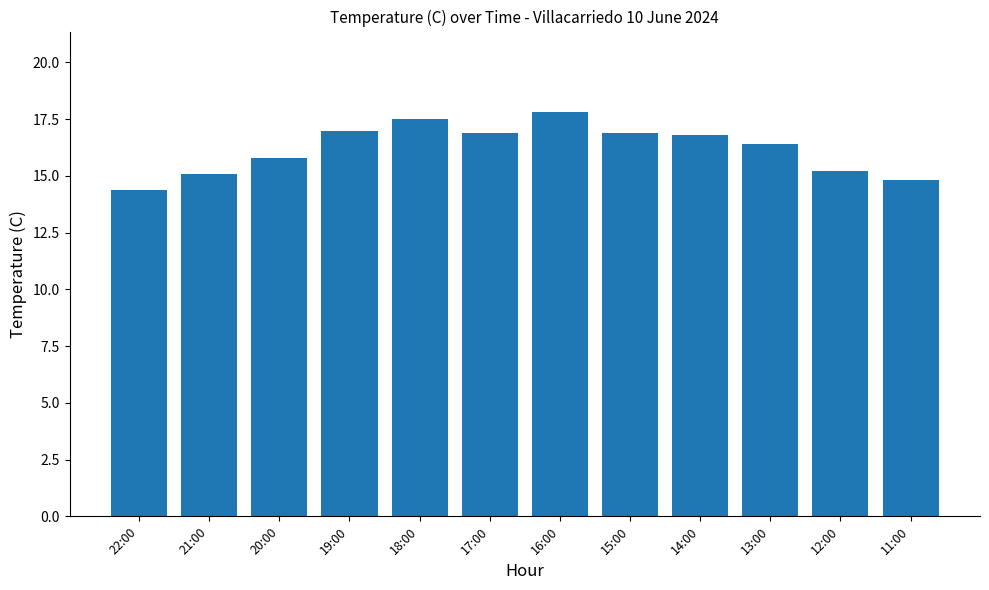

What is the label of the 5th bar from the right?

15:00